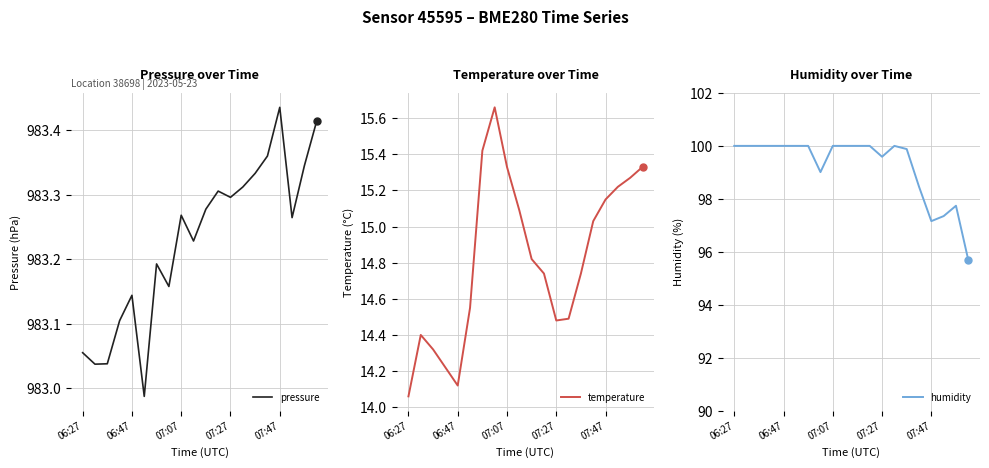

At which label is temperature closest to 14?

06:27